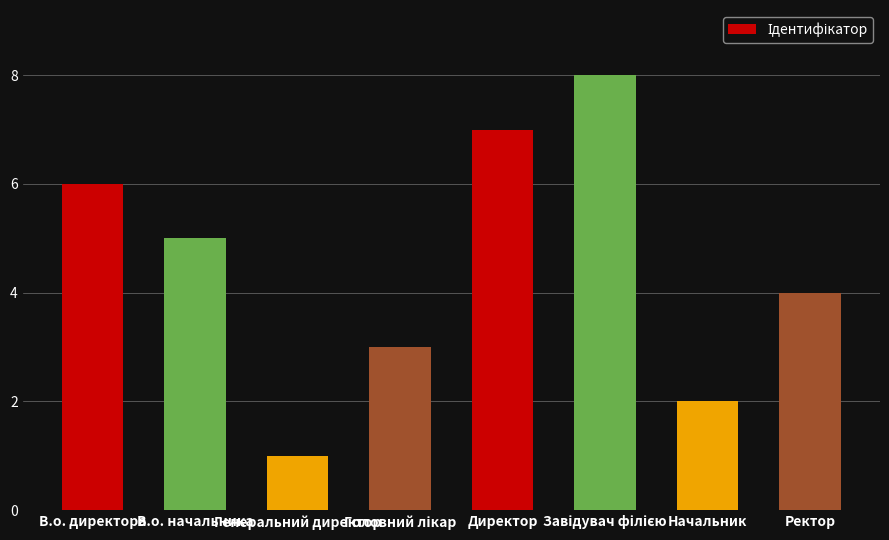

What is the difference between the second highest and second lowest values?

5